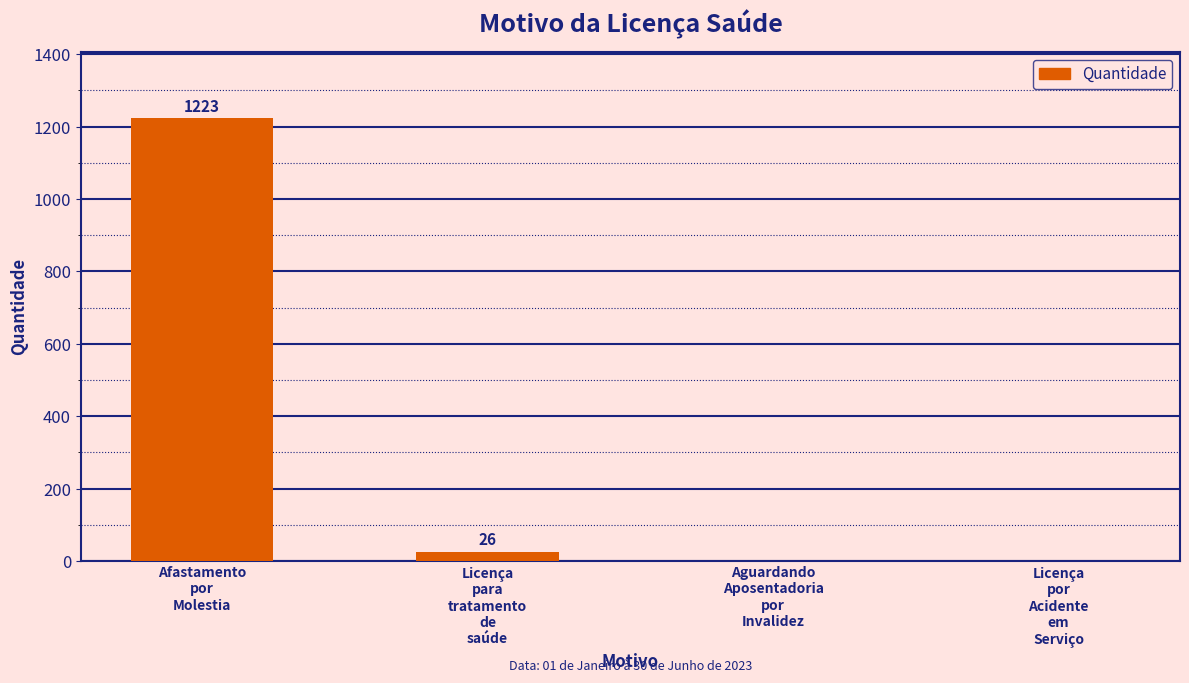

What is the sum of all values?

1249